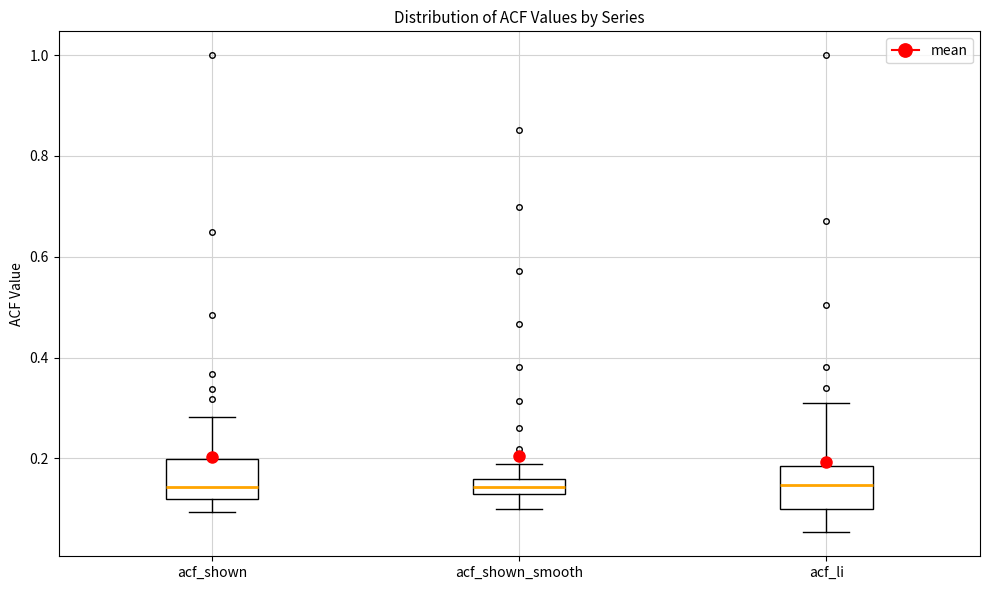

Where does the upper whisker of the box for acf_shown end on the y-axis? The values are not printed on the chart, so give them approximately, as read against the axis.

0.28